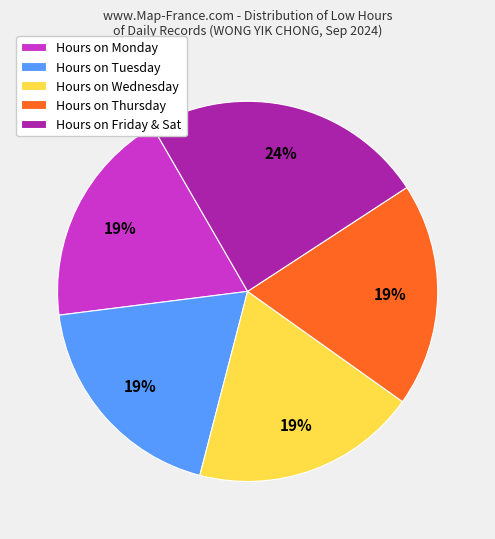

Is the sum of Hours on Monday and Hours on Tuesday greater than half?

No